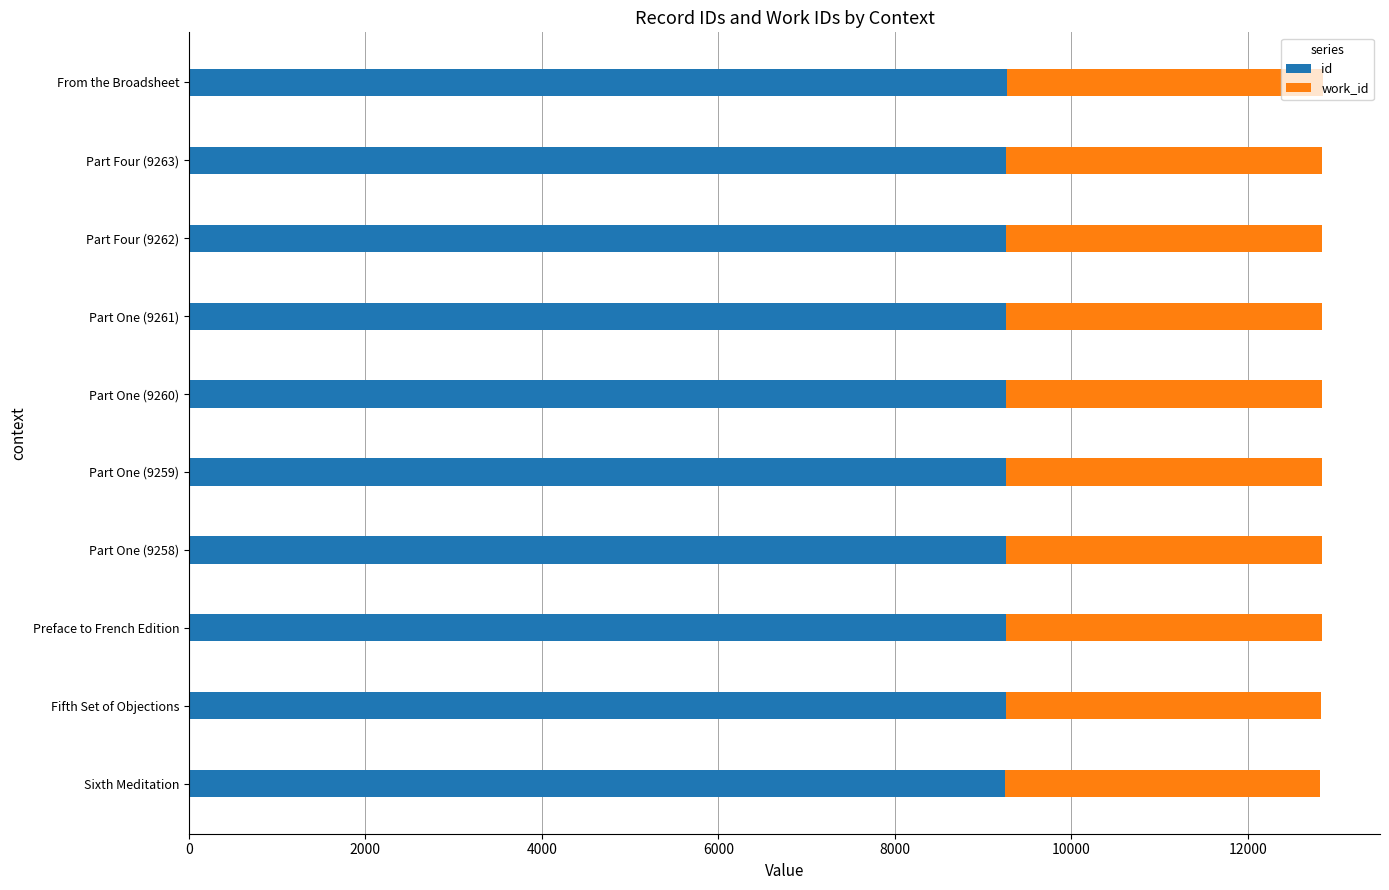

How many categories are shown in the chart?

10